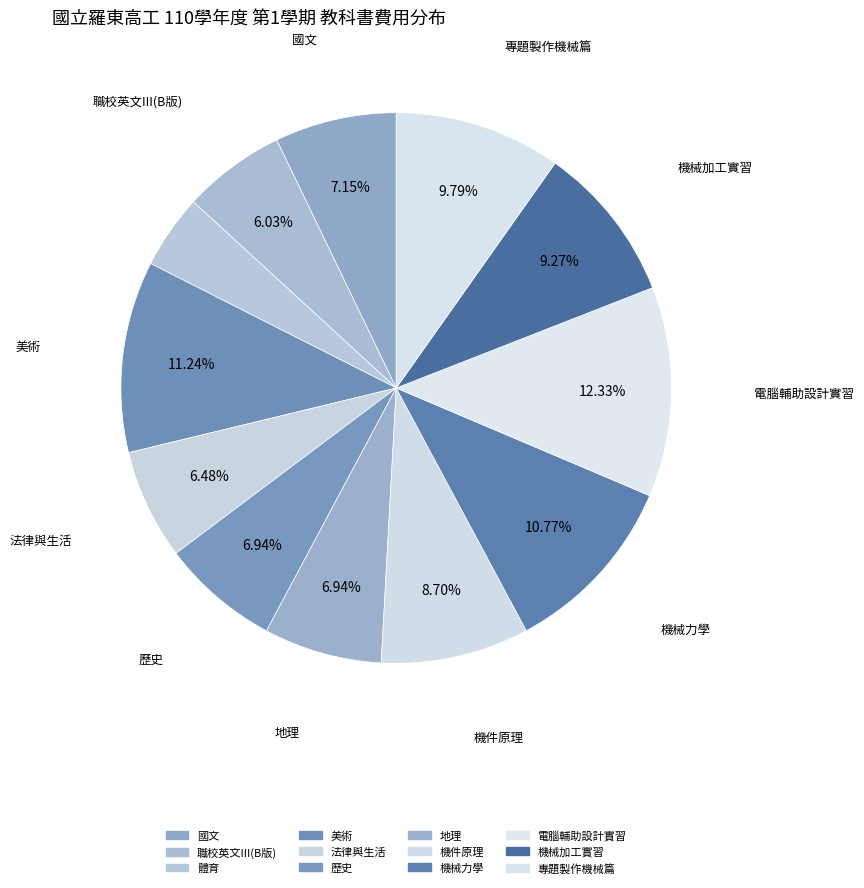

Do 職校英文III(B版) and 機件原理 together represent more than half of the pie?

No